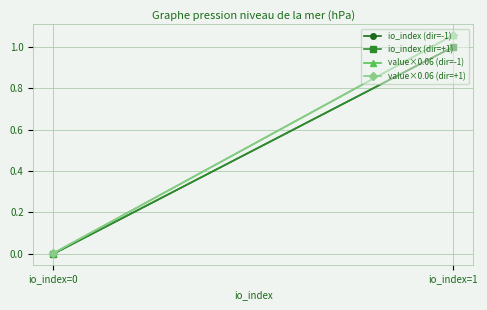

List the labels in order of value×0.06 (dir=-1) value, smallest first.

io_index=0, io_index=1